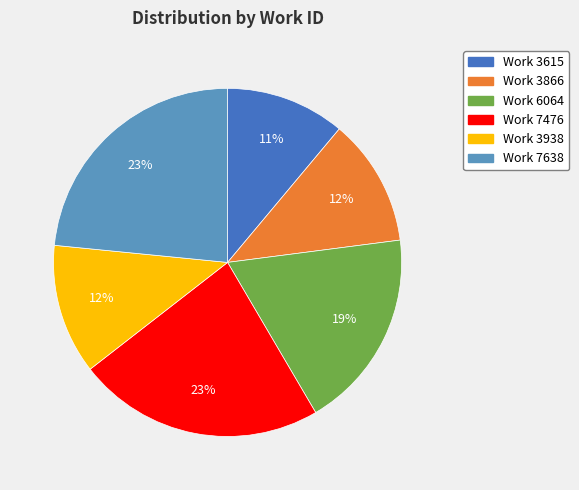

To the nearest percent, what is the combined percentage of Work 7476 and Work 3938?

35%